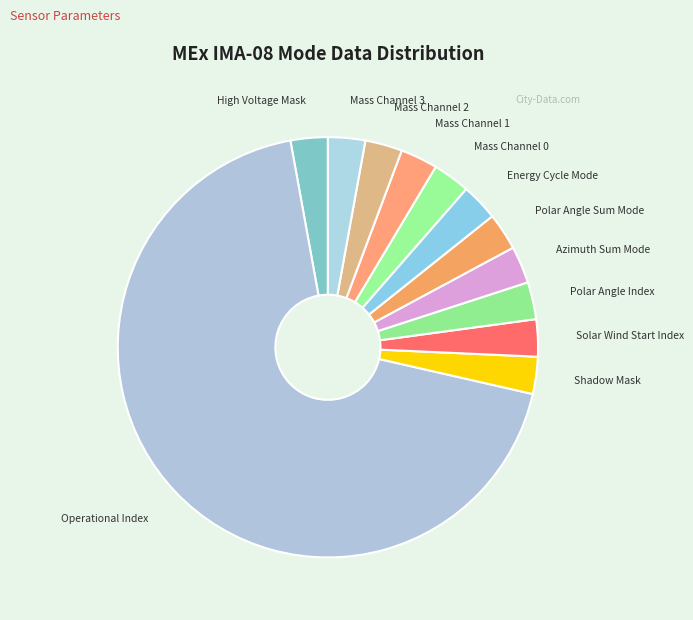

How many slices are in this pie chart?

12